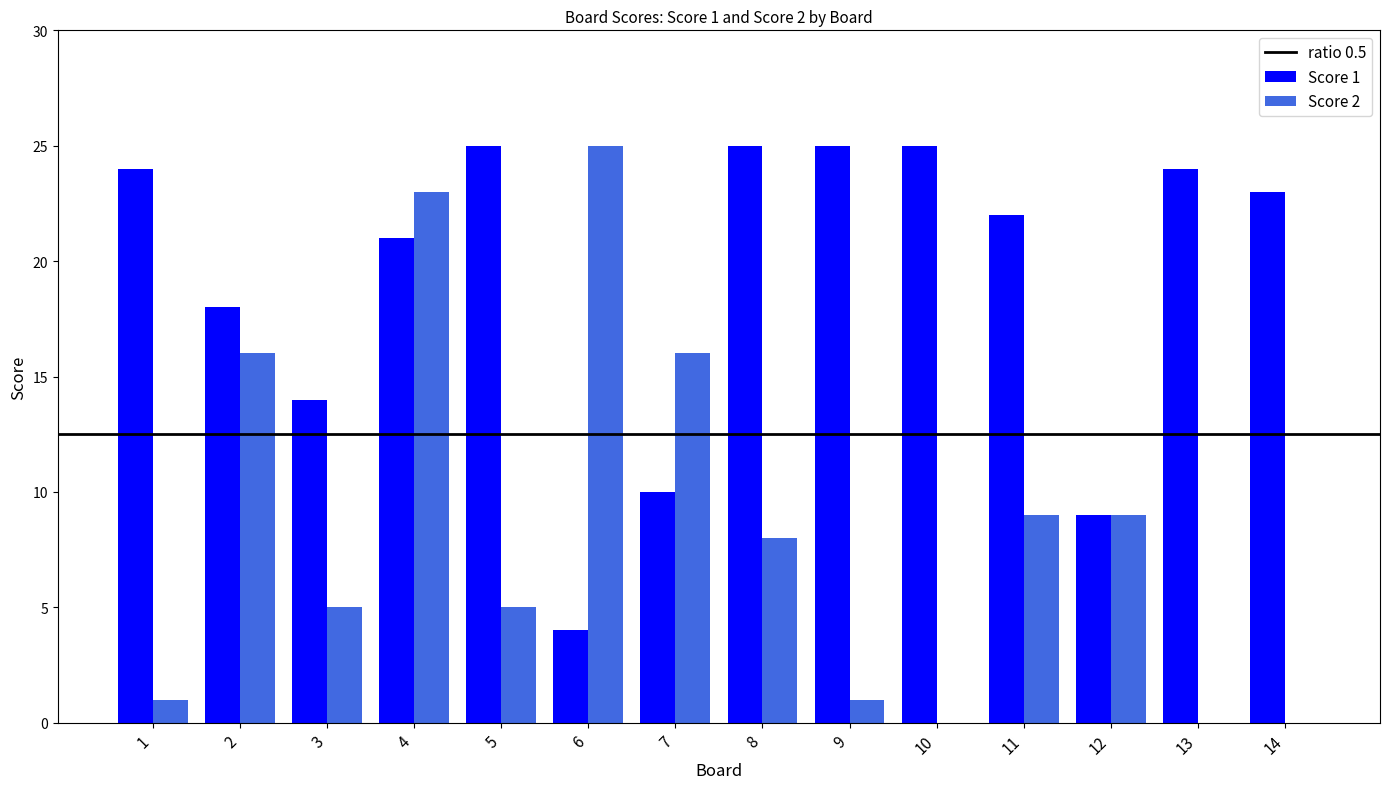

How many groups of bars are there?

14